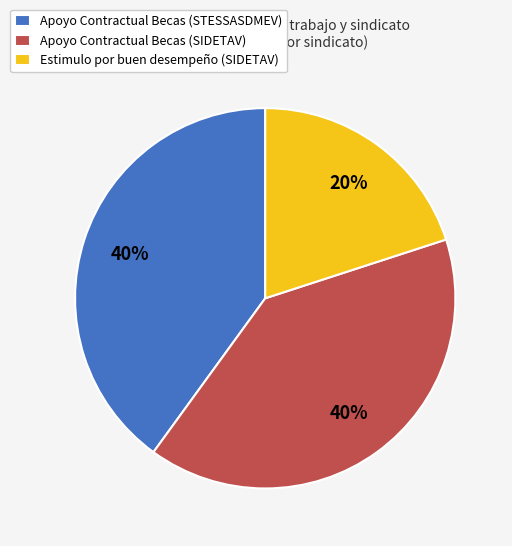

To the nearest percent, what is the average slice percentage?

33%